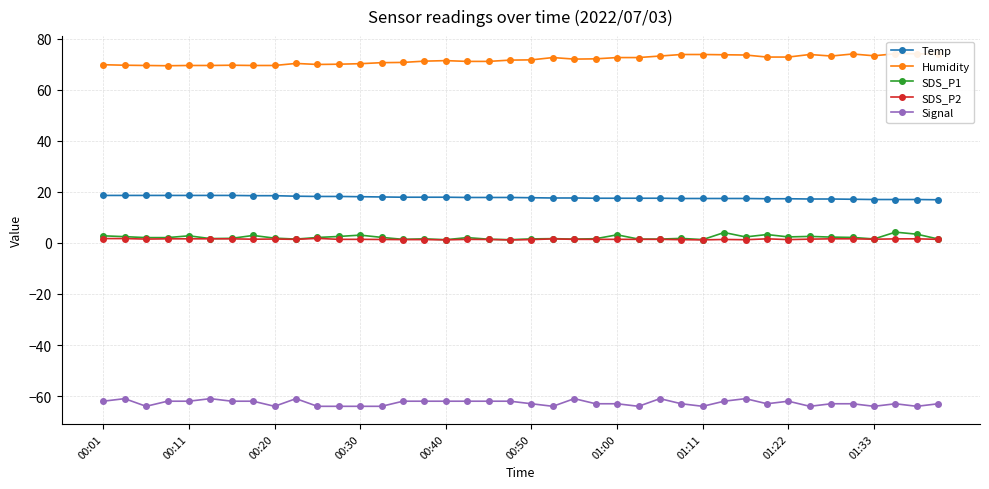

True or false: SDS_P2 has more than 1 interior local peaks.

True